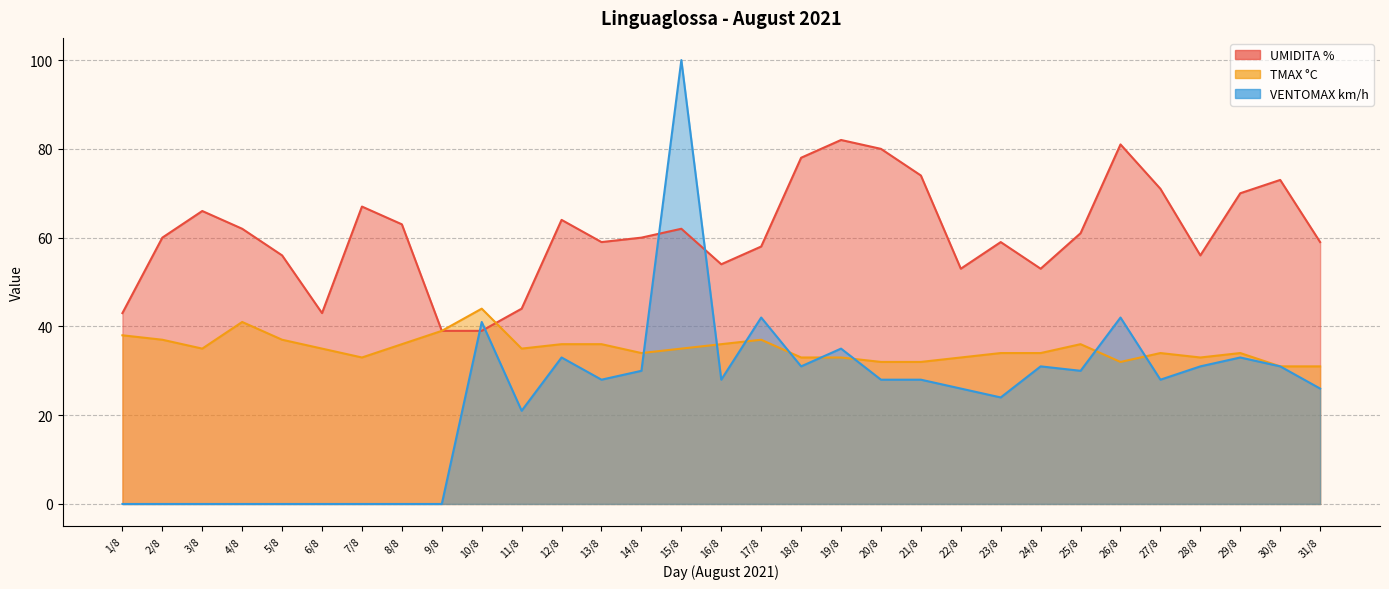

Count the number of data series in this chart.

3